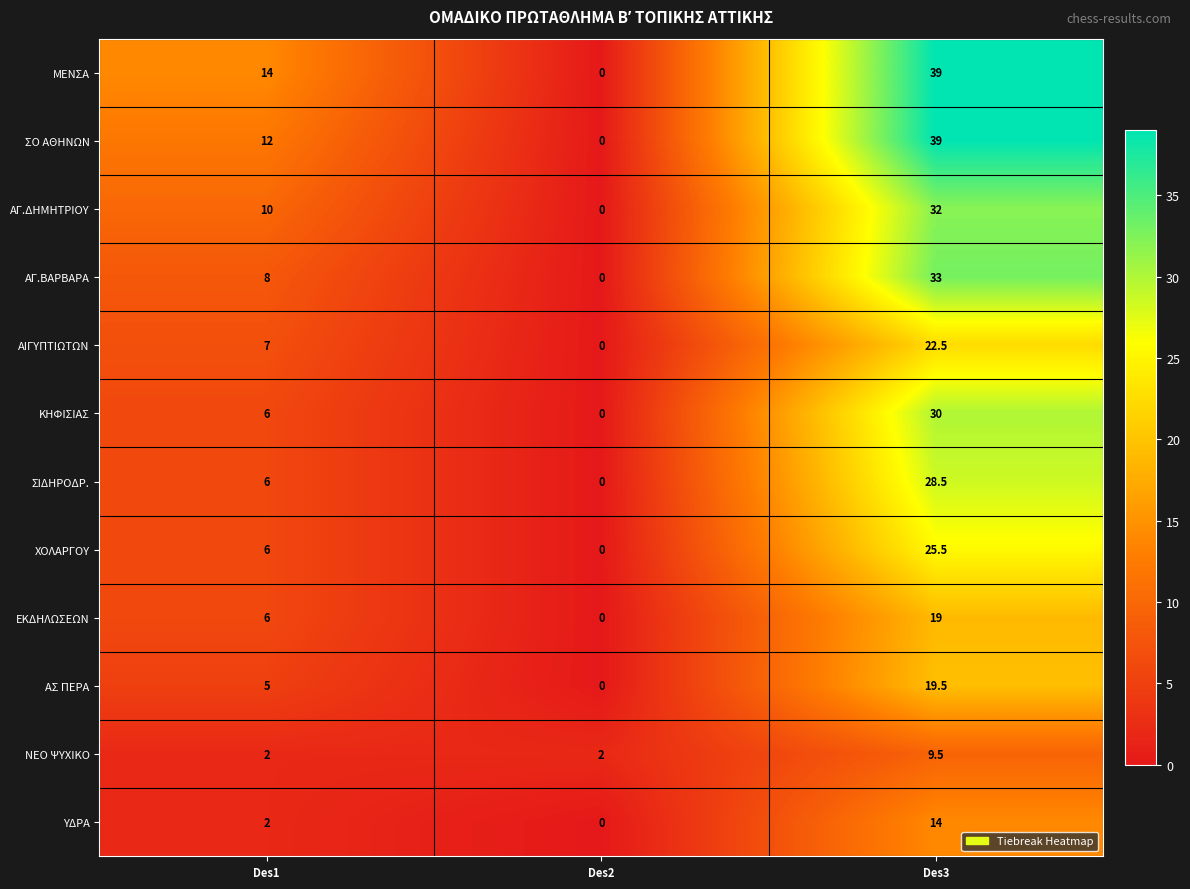

What is the average value of the ΕΚΔΗΛΩΣΕΩΝ series?

8.3